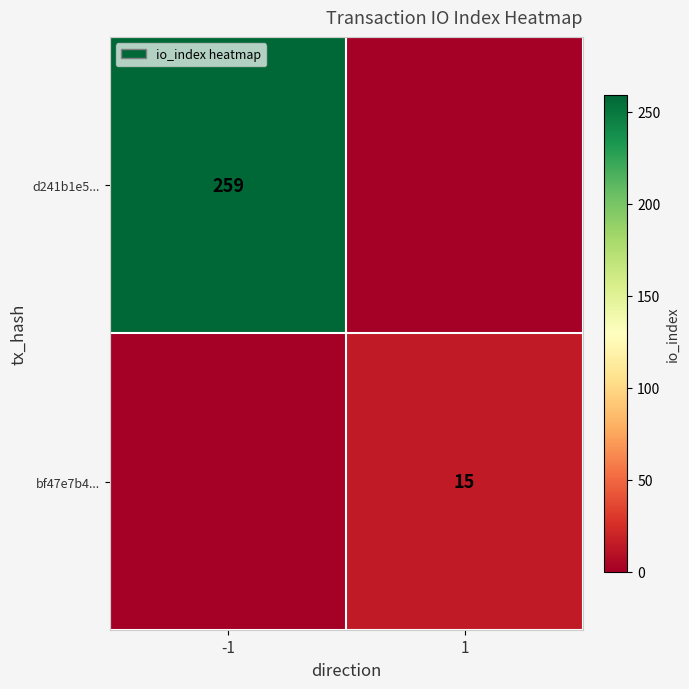

Is it true that d241b1e5... equals 129 at -1?

False